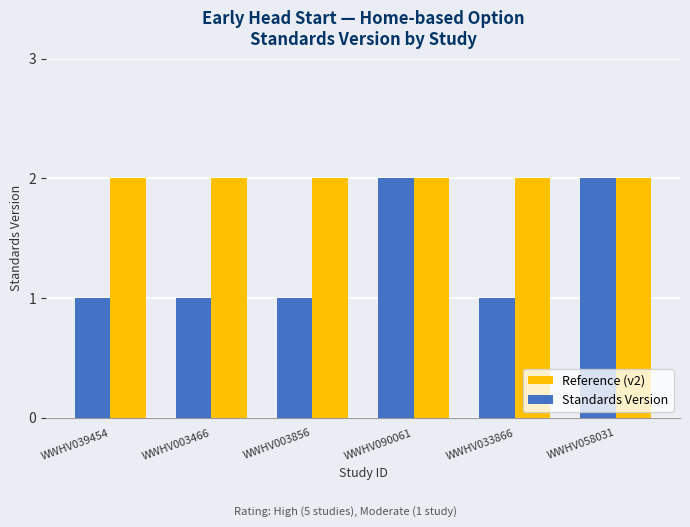

What is the maximum value shown in the chart?

2